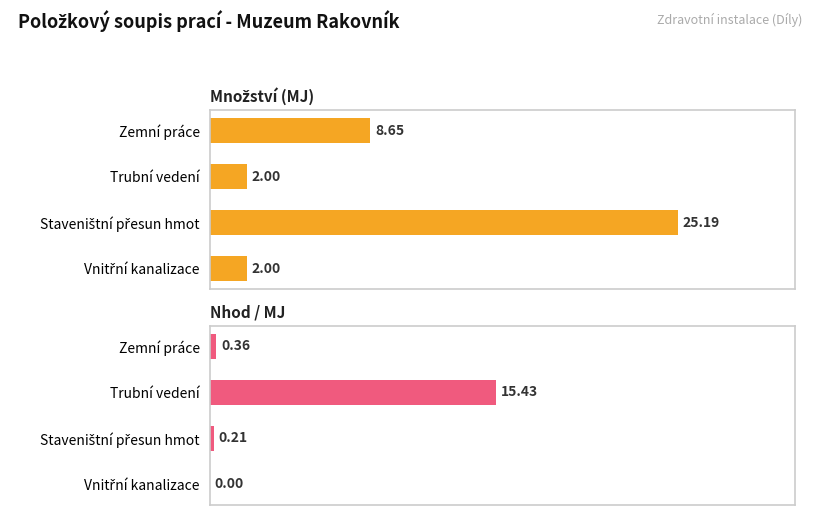

How many positive values does the Nhod / MJ series have?

3